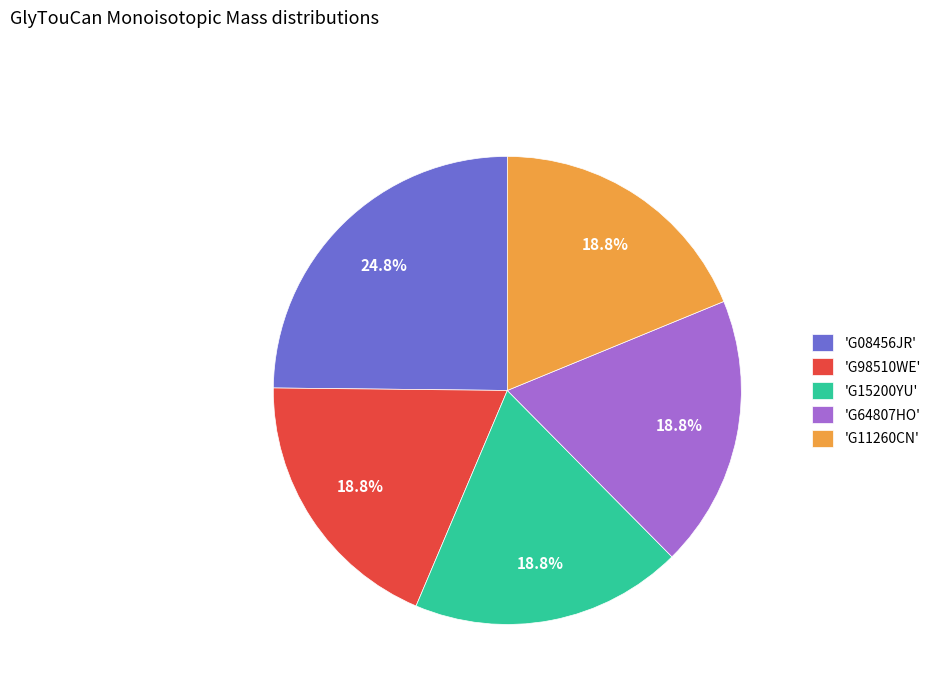

Do 'G11260CN' and 'G98510WE' together represent more than half of the pie?

No